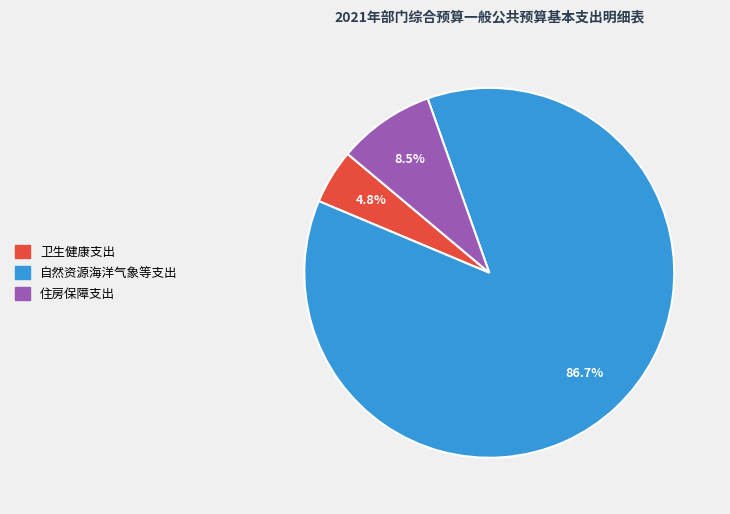

To the nearest percent, what is the difference between the largest and smallest slice percentages?

82%